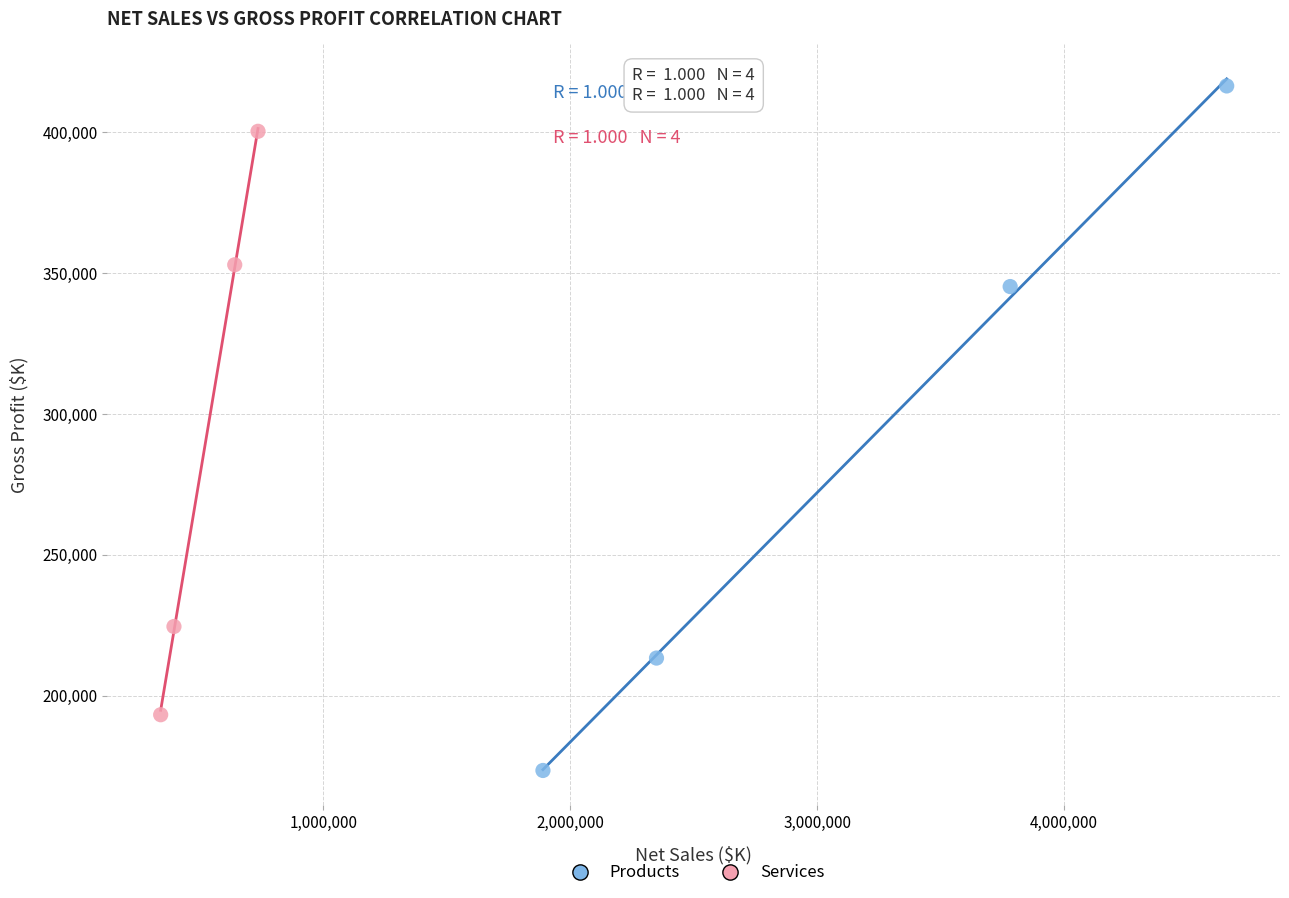

What are all the series names shown in the legend?

Products, Services